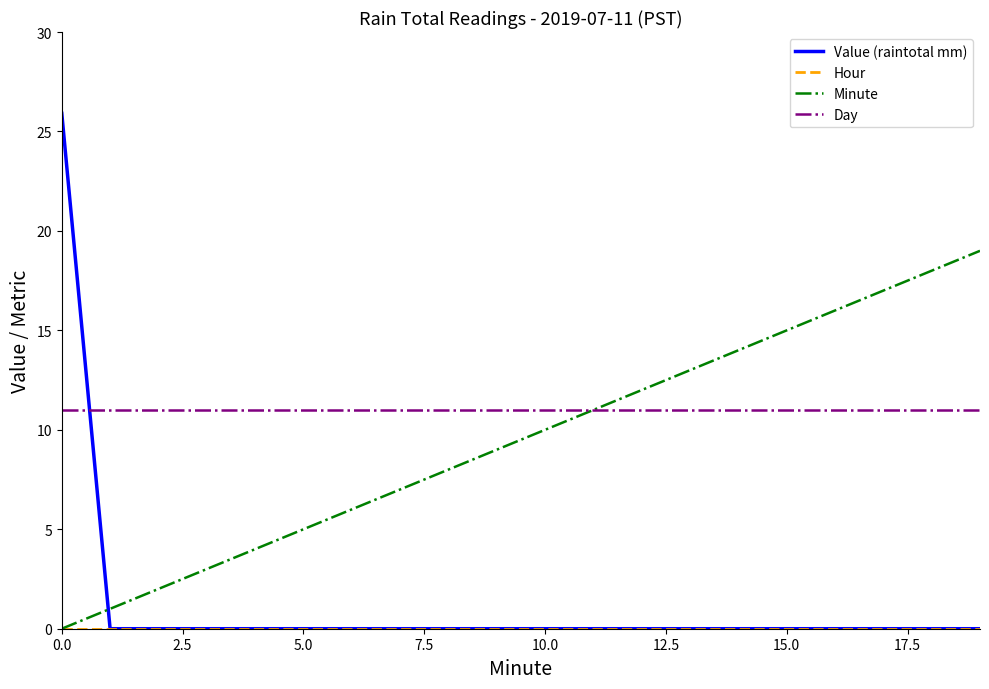

Which series has the largest range (max minus min)?

Value (raintotal mm)